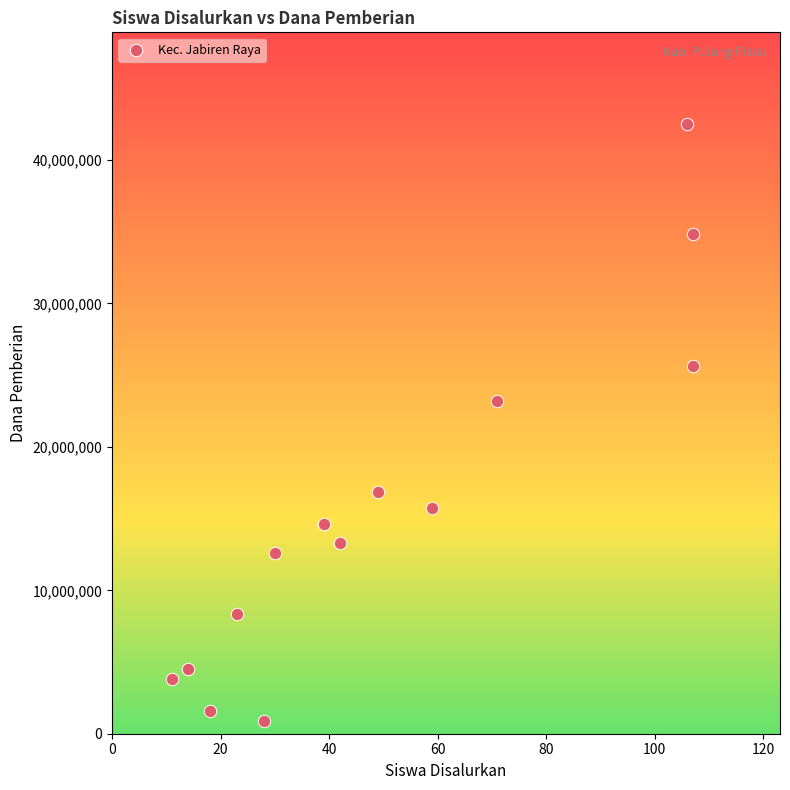

What is the range of Y values (max minus min)?

41625000